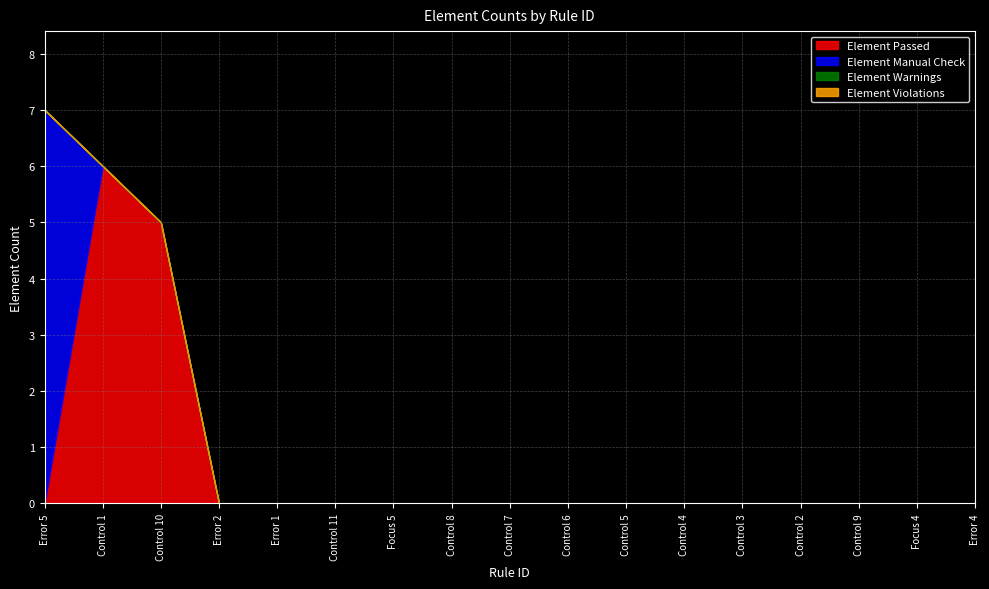

Reading left to right, list all the values displayed in this chart.

Element Passed: 0	6	5	0	0	0	0	0	0	0	0	0	0	0	0	0	0
Element Manual Check: 7	0	0	0	0	0	0	0	0	0	0	0	0	0	0	0	0
Element Warnings: 0	0	0	0	0	0	0	0	0	0	0	0	0	0	0	0	0
Element Violations: 0	0	0	0	0	0	0	0	0	0	0	0	0	0	0	0	0